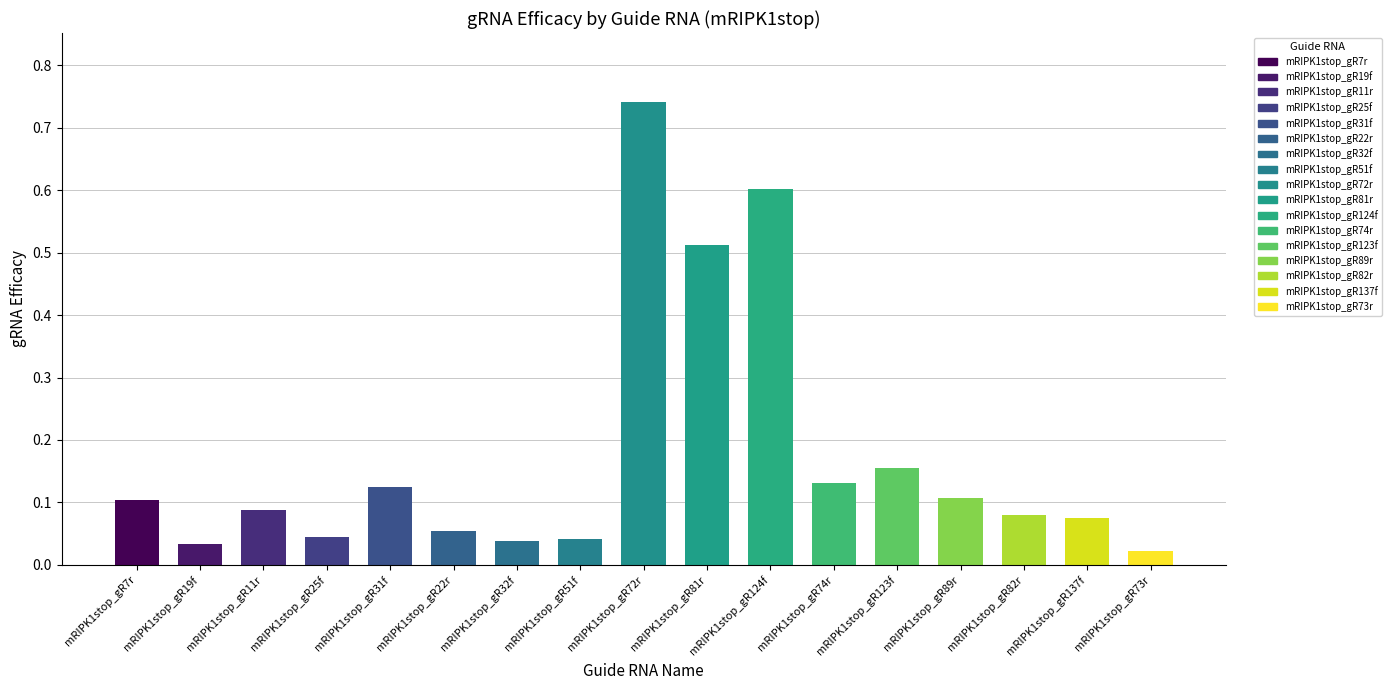

Reading left to right, extract all data points from this chart.

0.1	0.0	0.1	0.0	0.1	0.1	0.0	0.0	0.7	0.5	0.6	0.1	0.2	0.1	0.1	0.1	0.0